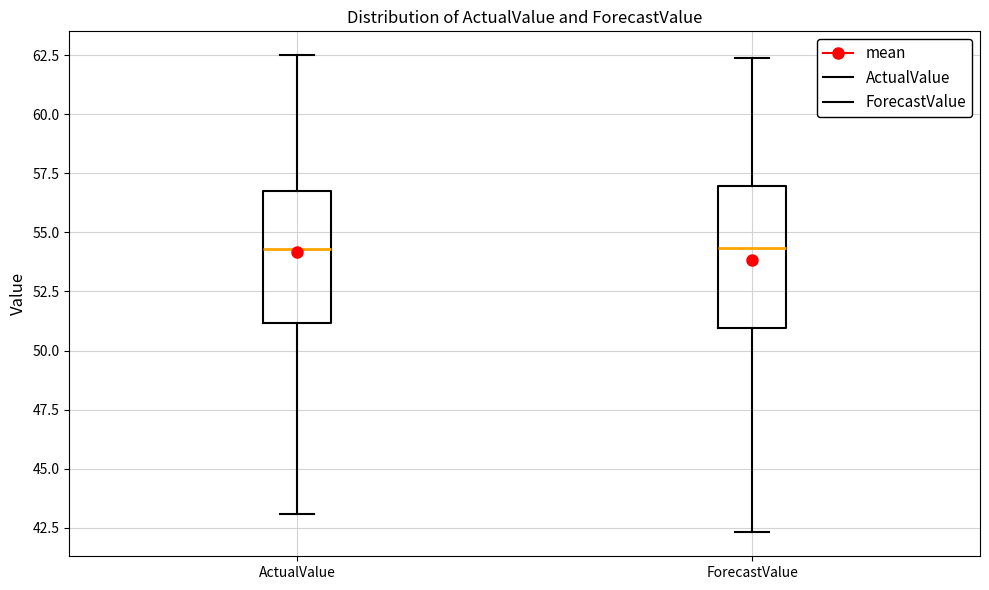

Where does the lower whisker of the box for ForecastValue end on the y-axis? The values are not printed on the chart, so give them approximately, as read against the axis.

42.5